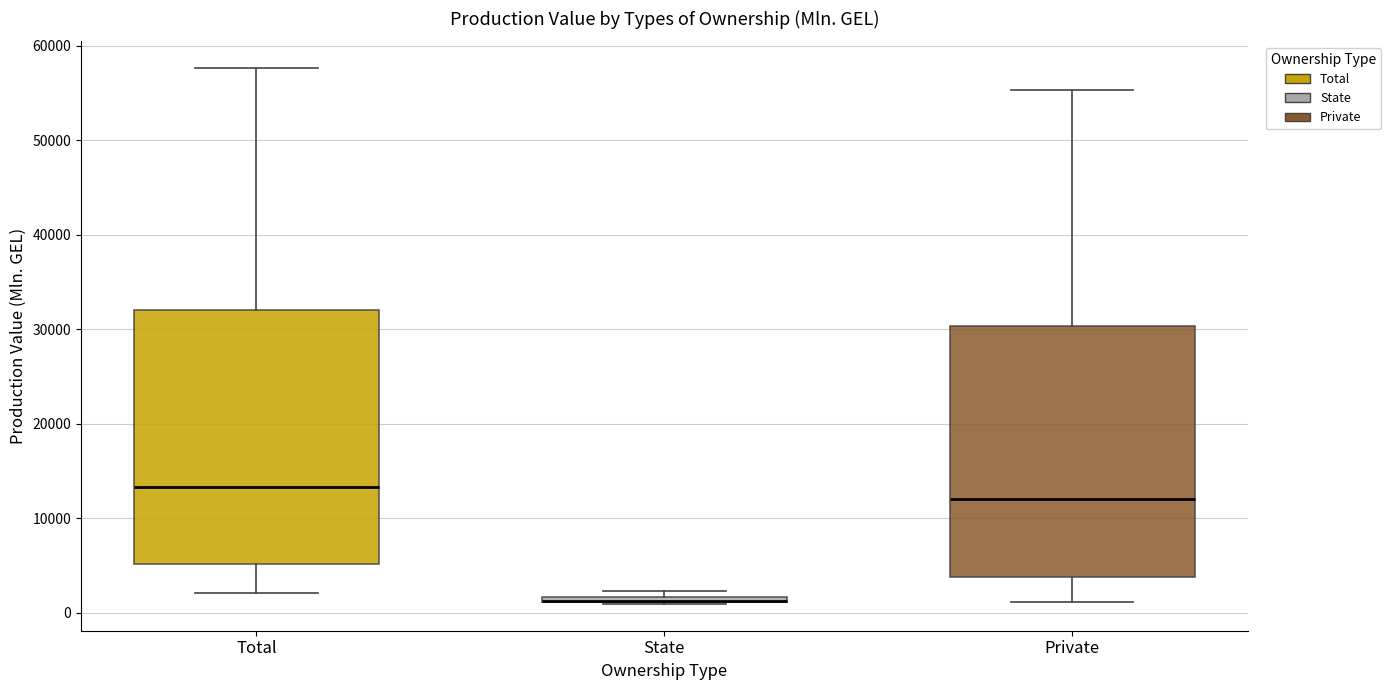

Where is the lower edge of the box for Total on the y-axis? The values are not printed on the chart, so give them approximately, as read against the axis.

5000